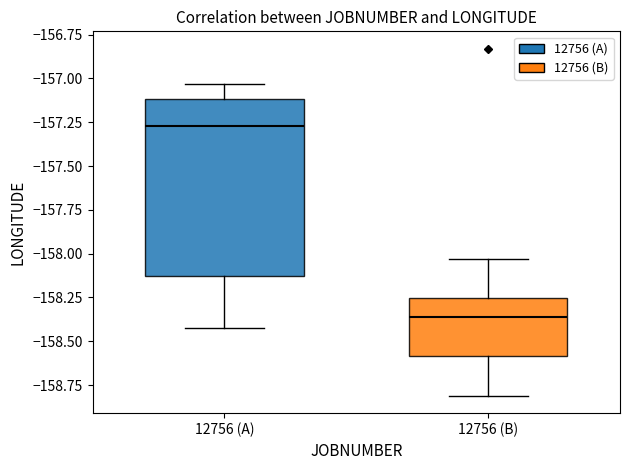

Where does the median line of the box for 12756 (B) sit on the y-axis? The values are not printed on the chart, so give them approximately, as read against the axis.

-158.35